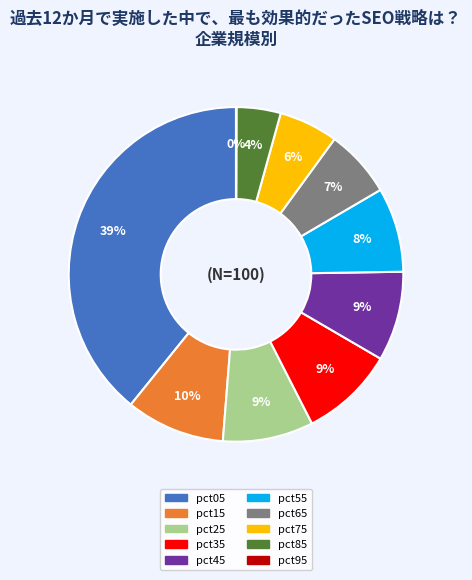

True or false: pct55 accounts for 8% of the total.

True